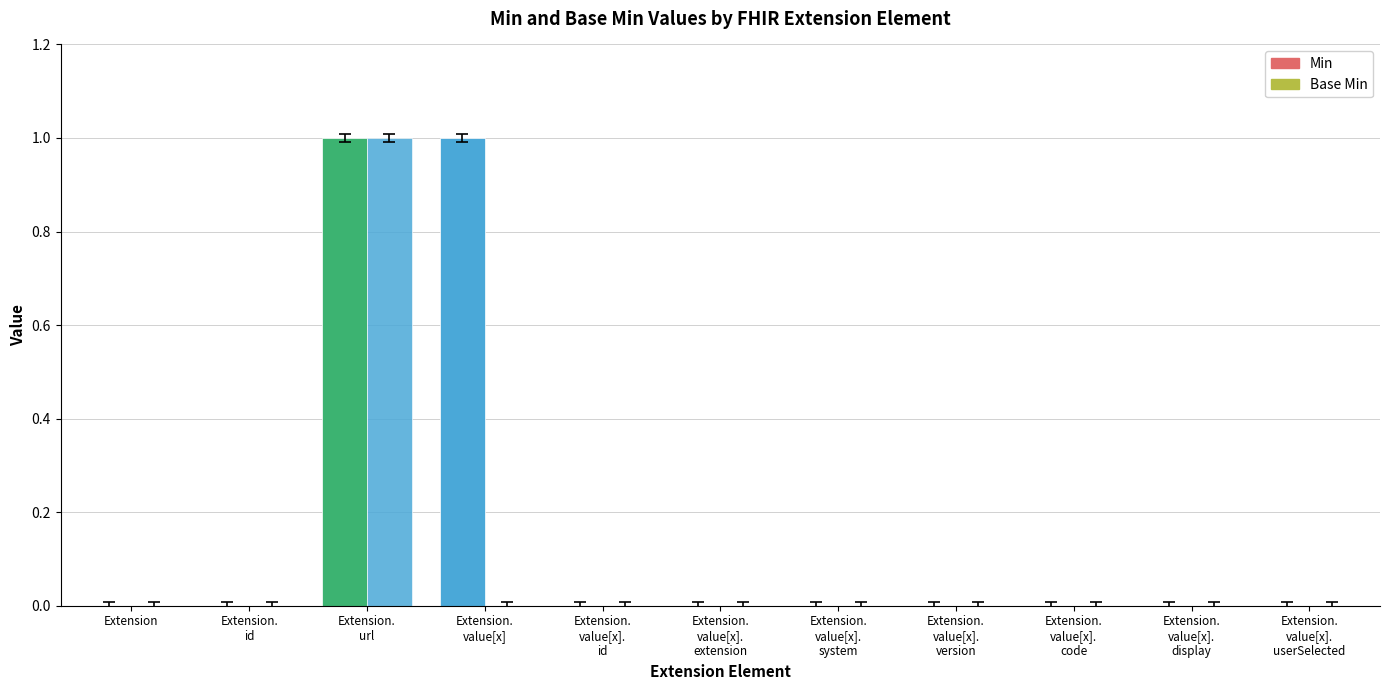

Reading left to right, list all the values displayed in this chart.

Min: 0	0	1	1	0	0	0	0	0	0	0
Base Min: 0	0	1	0	0	0	0	0	0	0	0